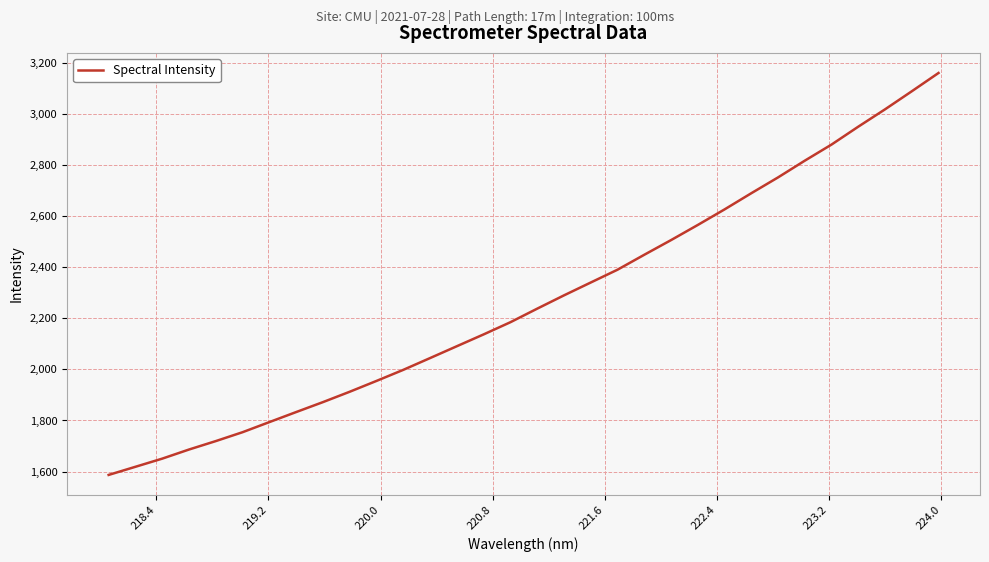

What is the smallest value displayed?

1587.0